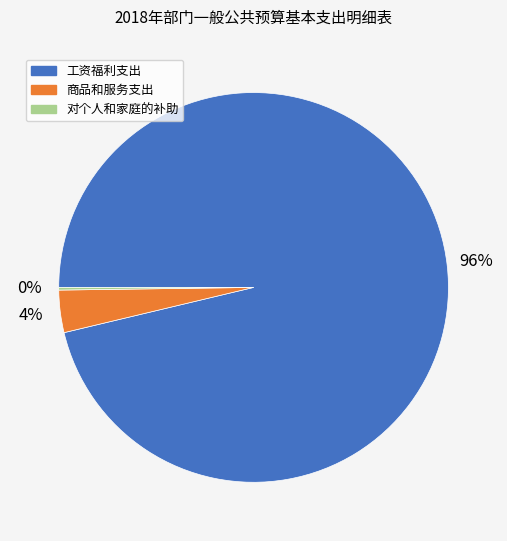

Is 商品和服务支出 the majority of the pie?

No